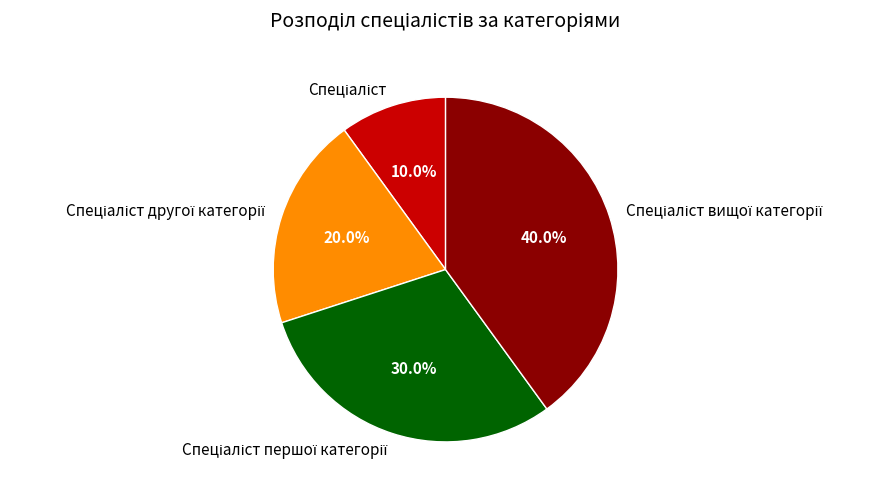

Is there a majority slice in this chart?

No